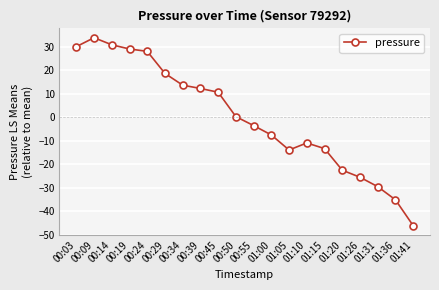

Is it true that the value at 00:14 is 30.9?

True